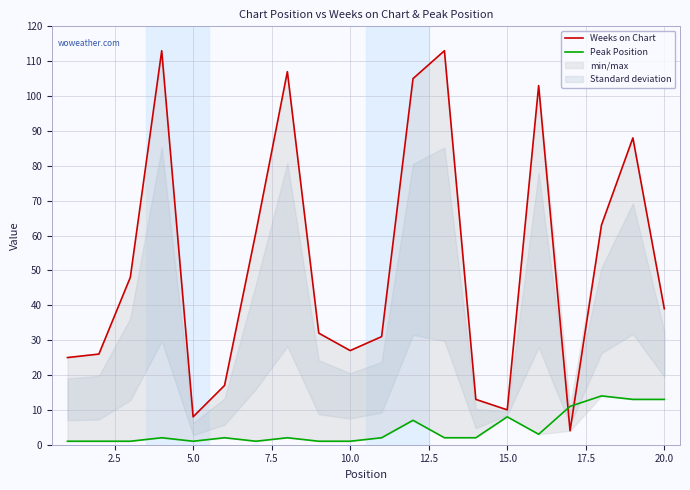

True or false: Peak Position has more than 1 points higher than both neighbors.

True